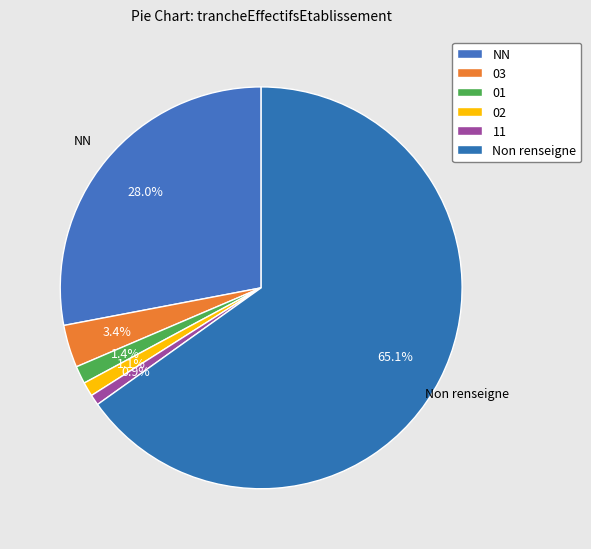

How many slices are in this pie chart?

6